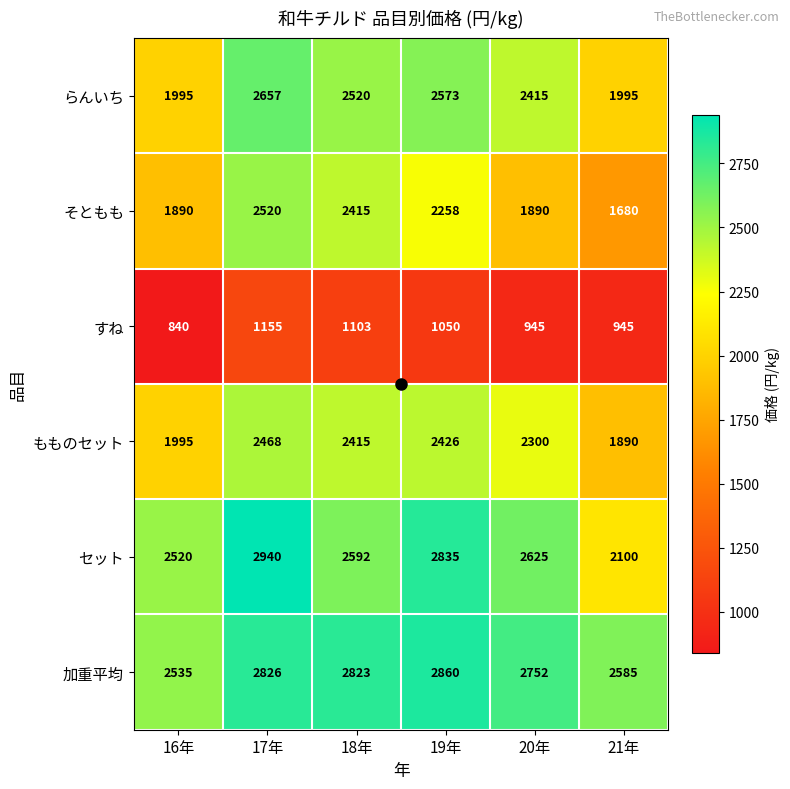

How many すね values are between 945 and 1103?

4